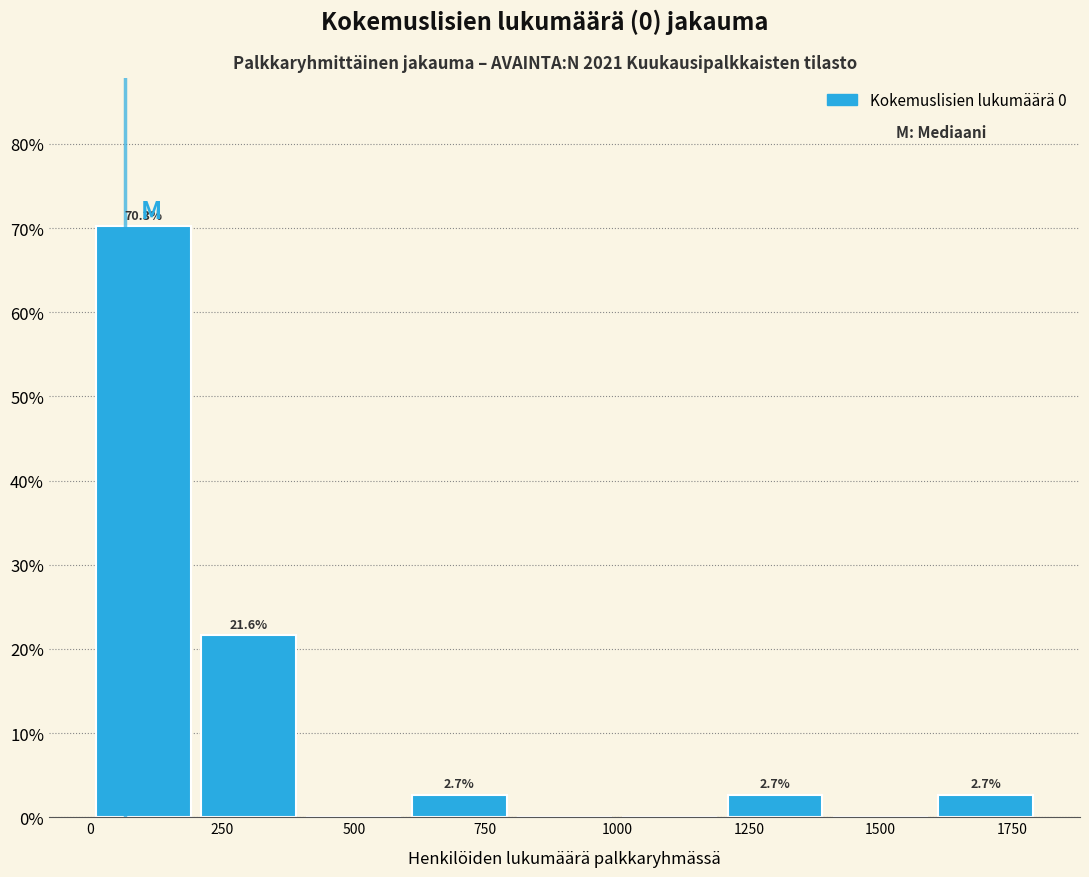

Which range on the x-axis has the tallest bar?

0 to 200